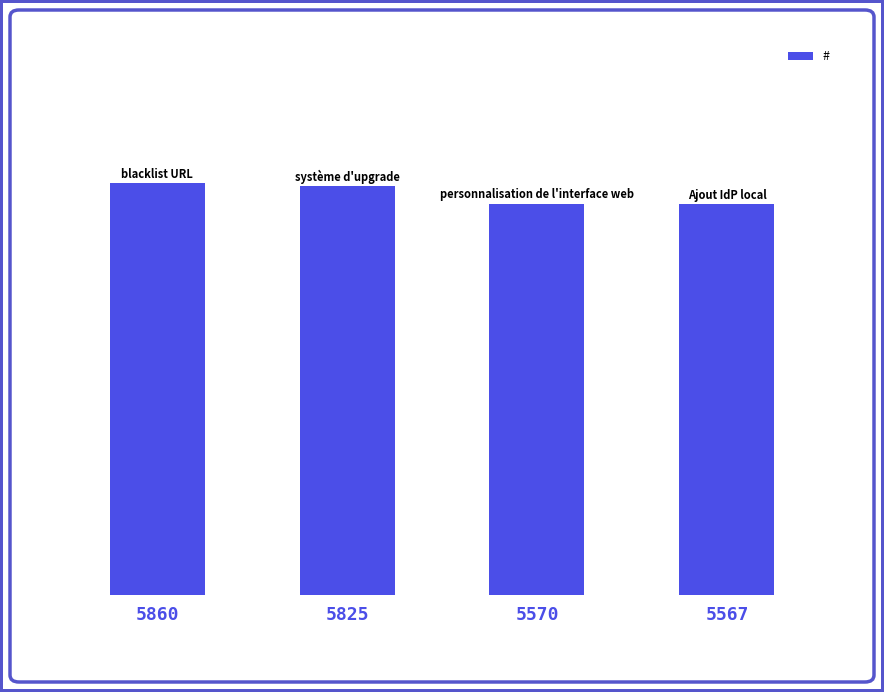

What is the average value?

5706